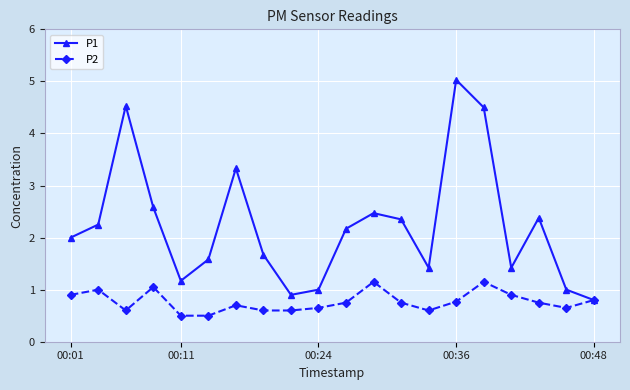

Which series has the largest total across all categories?

P1